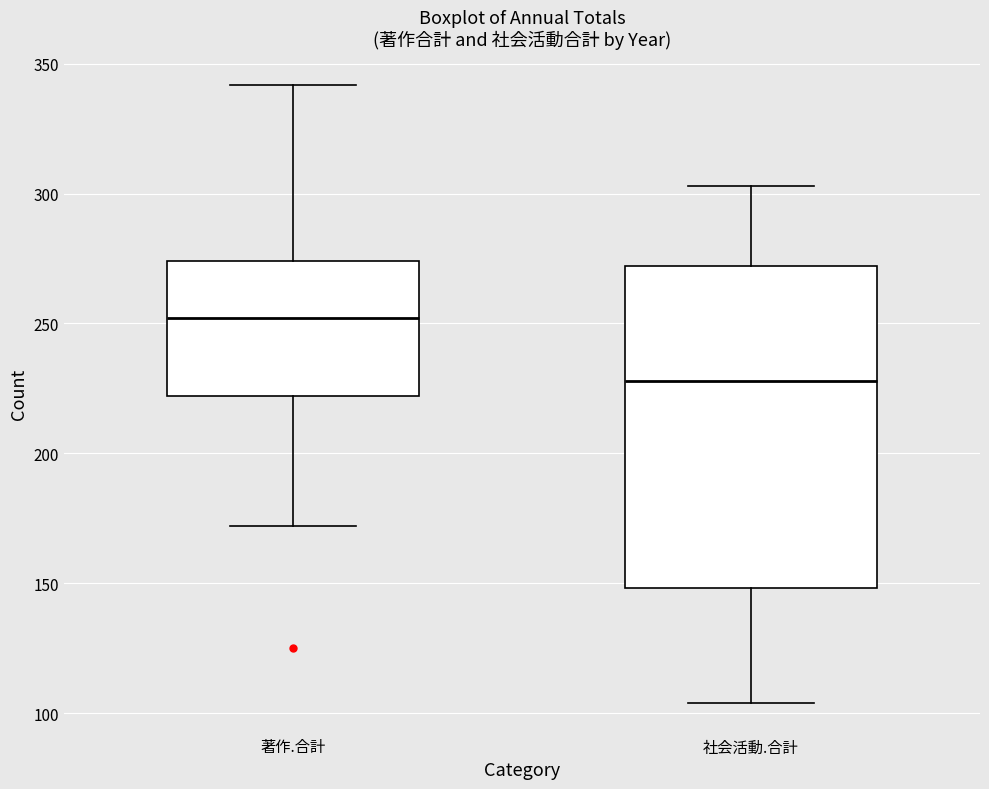

Which box has the lowest median line?

社会活動.合計